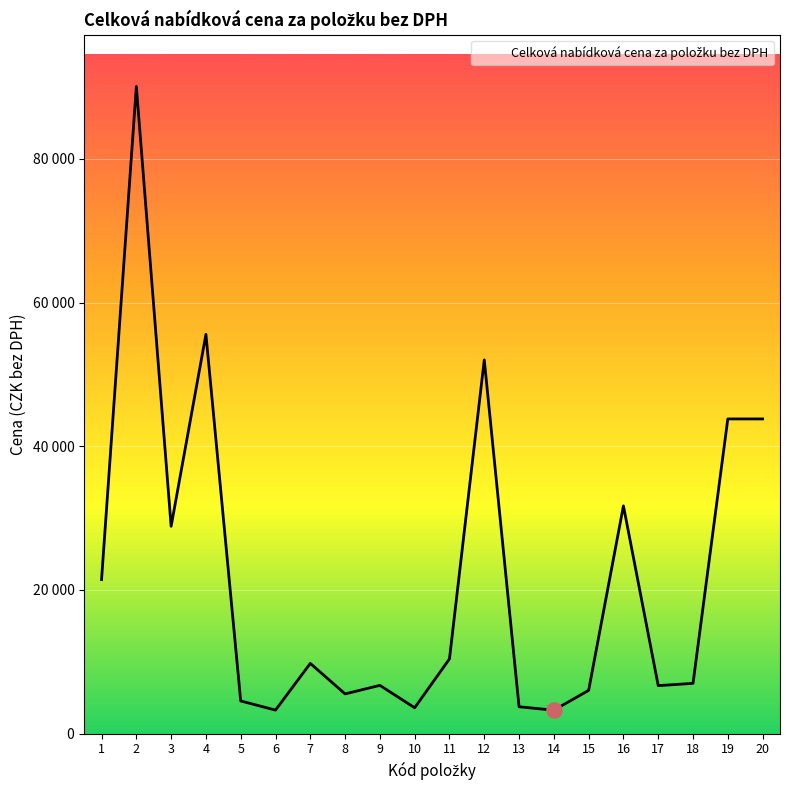

What is the ratio of the value at 3 to the value at 15?

4.8